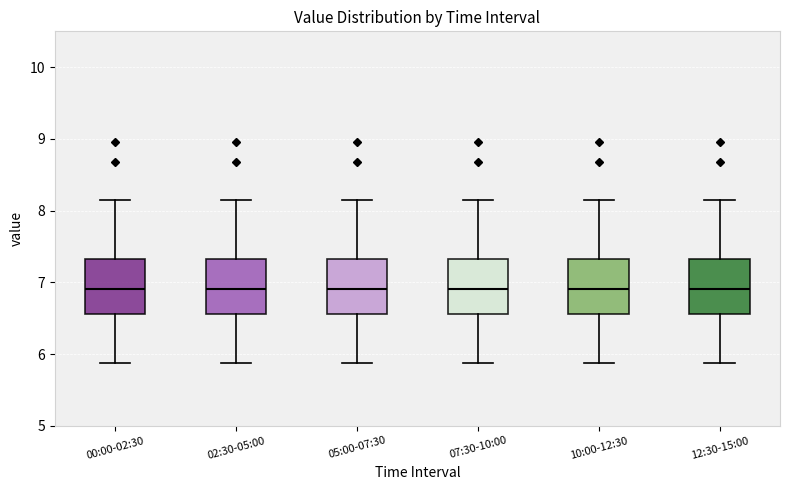

Reading left to right, transcribe this box plot: for each box, give where its median line is, the range the box spans, and where its two whiskers end, as read against the y-axis. The values are not printed on the chart, so give them approximately, as read against the axis.

00:00-02:30: median 6.9, box 6.6 to 7.3, whiskers 5.9 to 8.2
02:30-05:00: median 6.9, box 6.6 to 7.3, whiskers 5.9 to 8.2
05:00-07:30: median 6.9, box 6.6 to 7.3, whiskers 5.9 to 8.2
07:30-10:00: median 6.9, box 6.6 to 7.3, whiskers 5.9 to 8.2
10:00-12:30: median 6.9, box 6.6 to 7.3, whiskers 5.9 to 8.2
12:30-15:00: median 6.9, box 6.6 to 7.3, whiskers 5.9 to 8.2